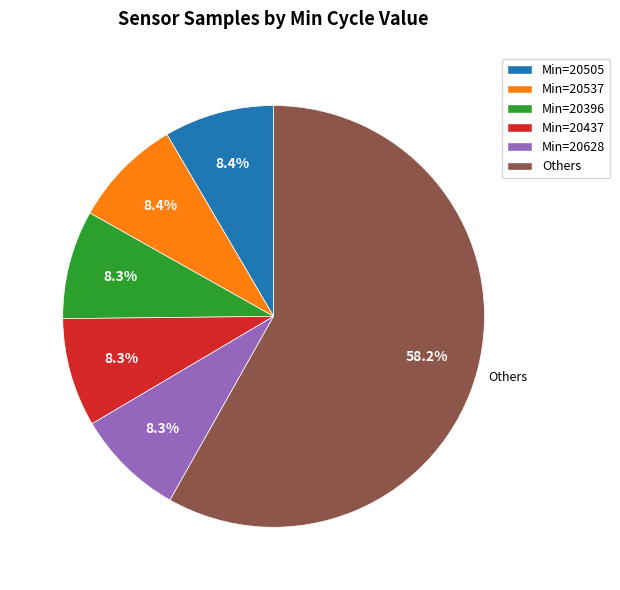

Combined, do Min=20505 and Min=20396 account for over 50%?

No